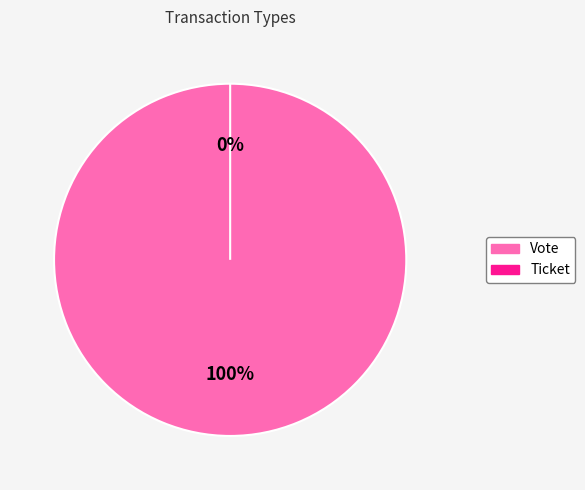

To the nearest percent, what is the combined percentage of Vote and Ticket?

100%